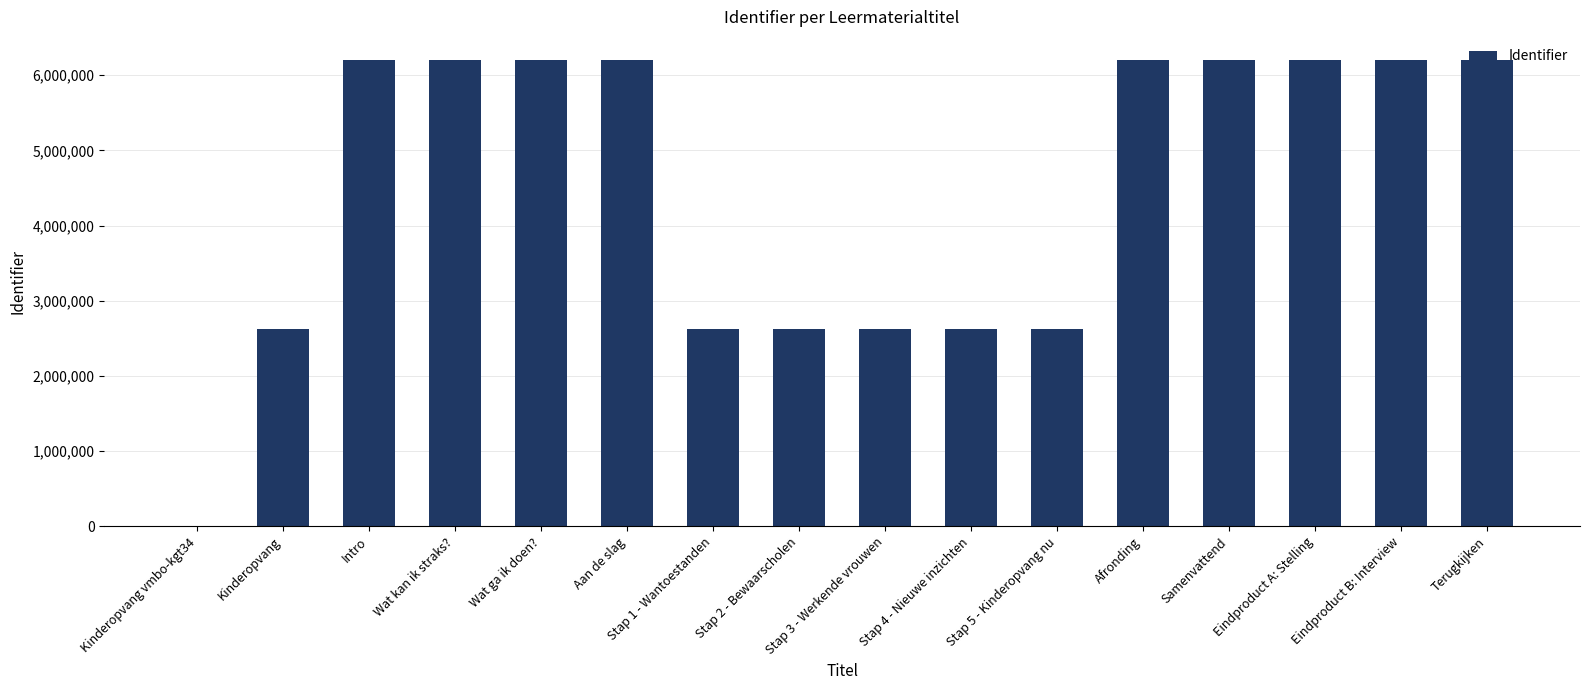

Is it true that the value at Aan de slag is 4127776?

False